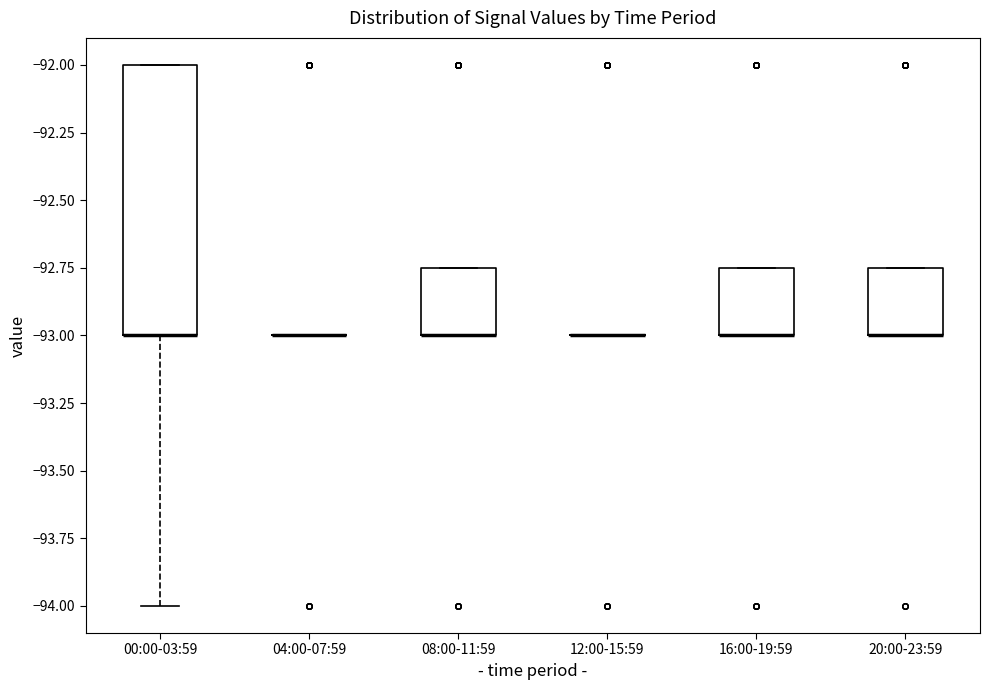

Reading left to right, read every box against the y-axis: the position of its median line, the range the box covers, and the ends of its whiskers. The values are not printed on the chart, so give them approximately, as read against the axis.

00:00-03:59: median -93.00 (drawn on the box's lower edge), box -93.00 to -92.00, whiskers -94.00 to -92.00
04:00-07:59: box collapsed to a line at -93.00, whiskers -93.00 to -93.00
08:00-11:59: median -93.00 (drawn on the box's lower edge), box -93.00 to -92.75, whiskers -93.00 to -92.75
12:00-15:59: box collapsed to a line at -93.00, whiskers -93.00 to -93.00
16:00-19:59: median -93.00 (drawn on the box's lower edge), box -93.00 to -92.75, whiskers -93.00 to -92.75
20:00-23:59: median -93.00 (drawn on the box's lower edge), box -93.00 to -92.75, whiskers -93.00 to -92.75